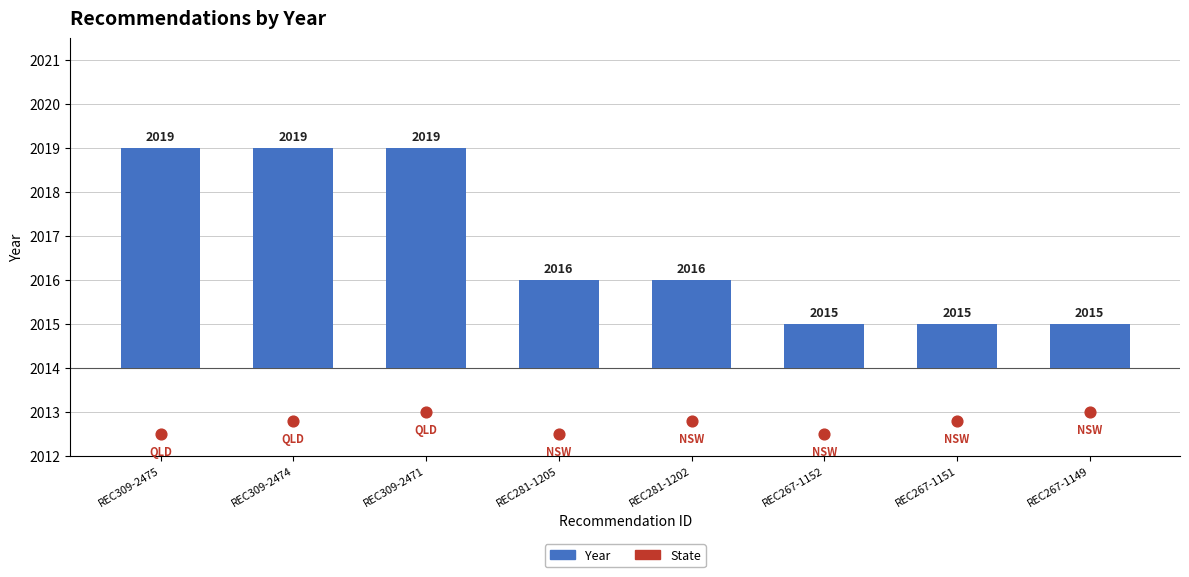

At which category is the sum across all series the highest?

REC309-2471